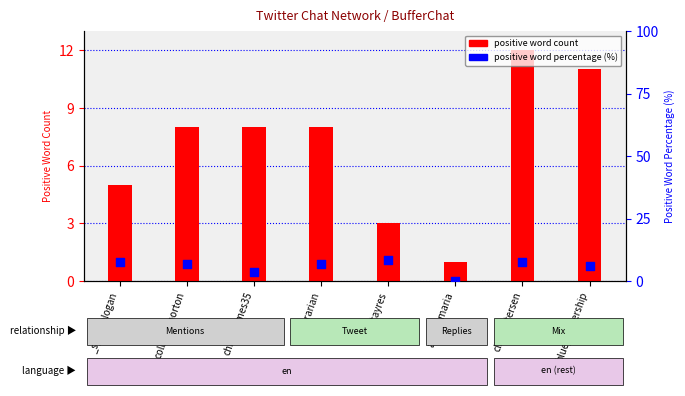

At how many categories does at least one series exceed 2?

7